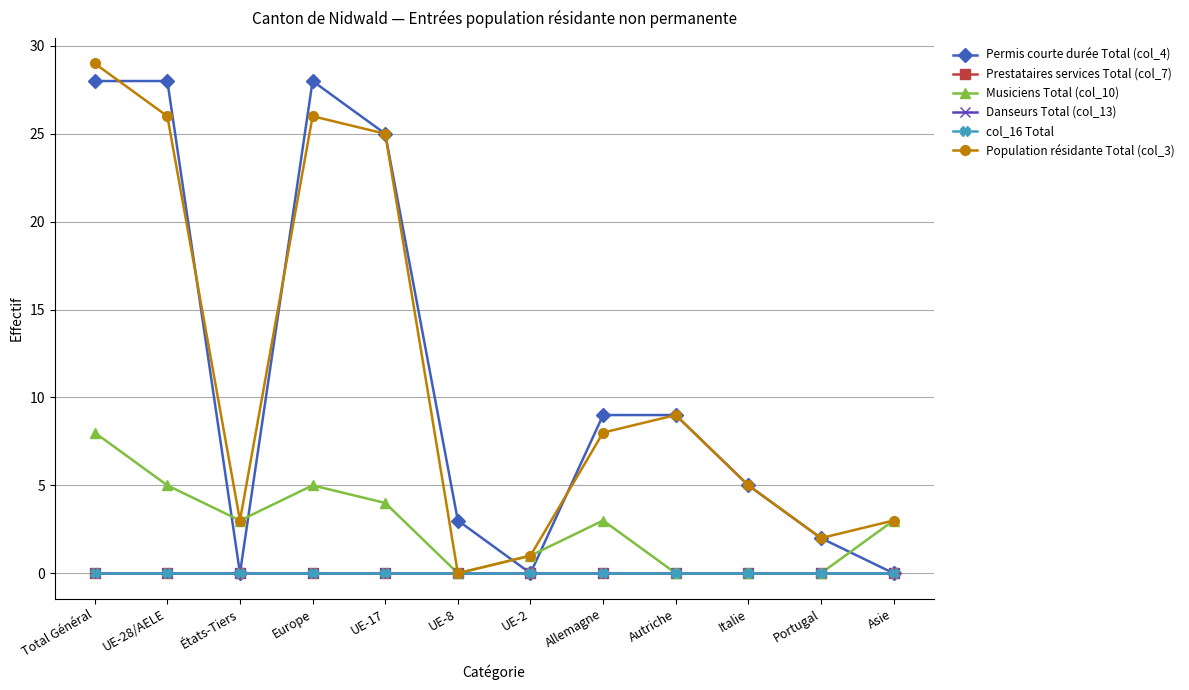

Reading left to right, list all the values displayed in this chart.

Permis courte durée Total (col_4): 28	28	0	28	25	3	0	9	9	5	2	0
Prestataires services Total (col_7): 0	0	0	0	0	0	0	0	0	0	0	0
Musiciens Total (col_10): 8	5	3	5	4	0	1	3	0	0	0	3
Danseurs Total (col_13): 0	0	0	0	0	0	0	0	0	0	0	0
col_16 Total: 0	0	0	0	0	0	0	0	0	0	0	0
Population résidante Total (col_3): 29	26	3	26	25	0	1	8	9	5	2	3